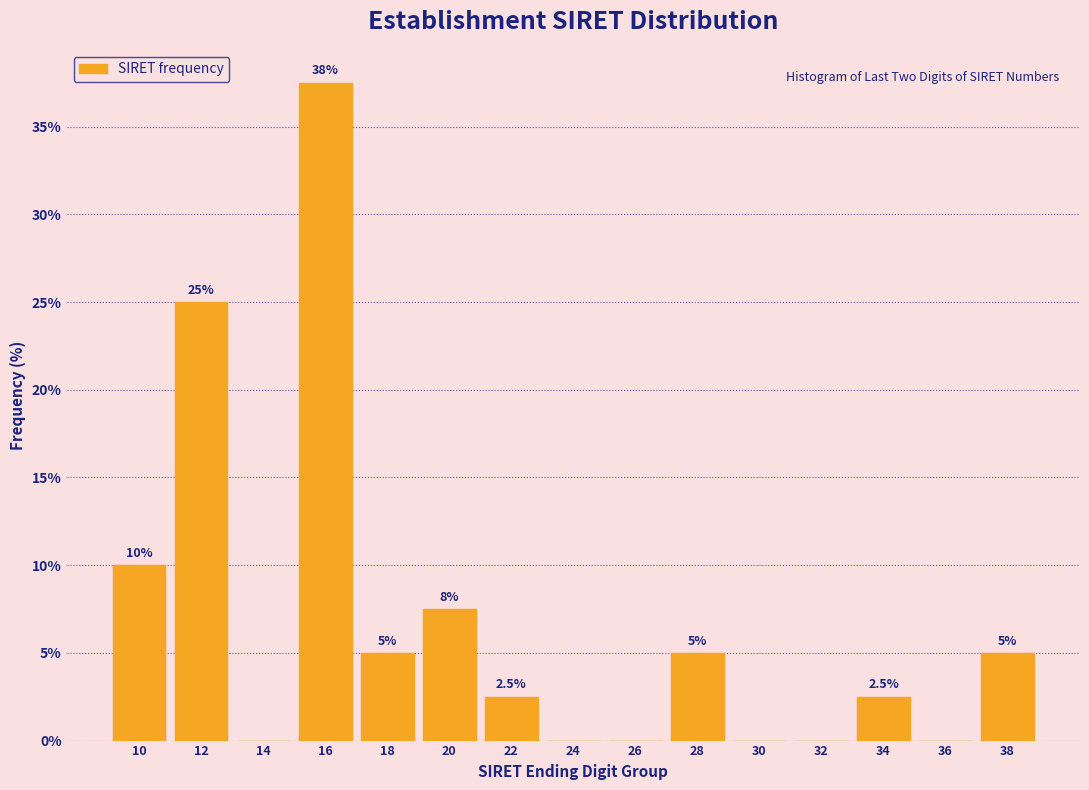

Reading left to right, extract all data points from this chart.

10=10.0	12=25.0	14=0.0	16=37.5	18=5.0	20=7.5	22=2.5	24=0.0	26=0.0	28=5.0	30=0.0	32=0.0	34=2.5	36=0.0	38=5.0